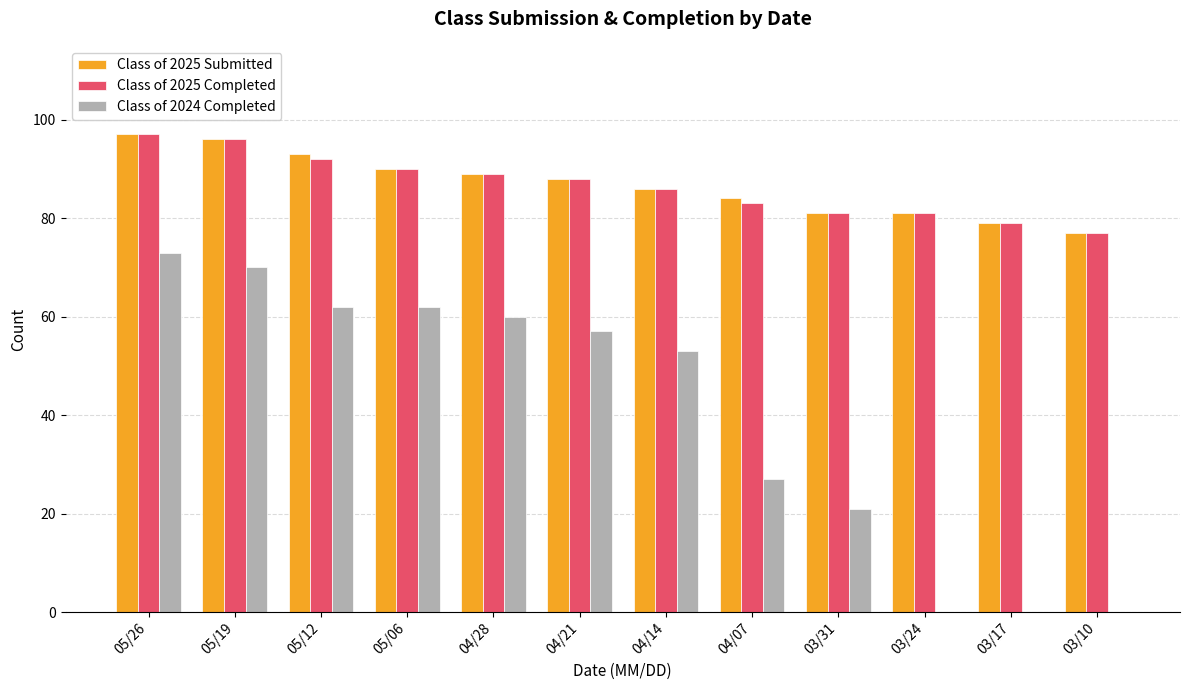

What is the average value of the Class of 2025 Completed series?

87